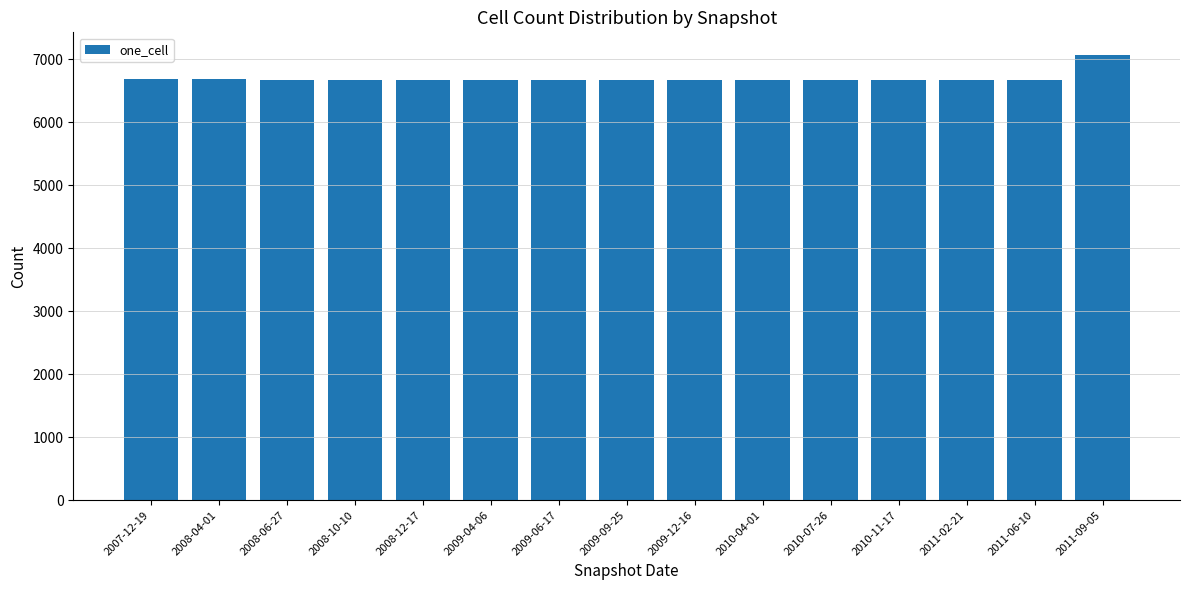

What is the value of the 5th bar from the left?

6669